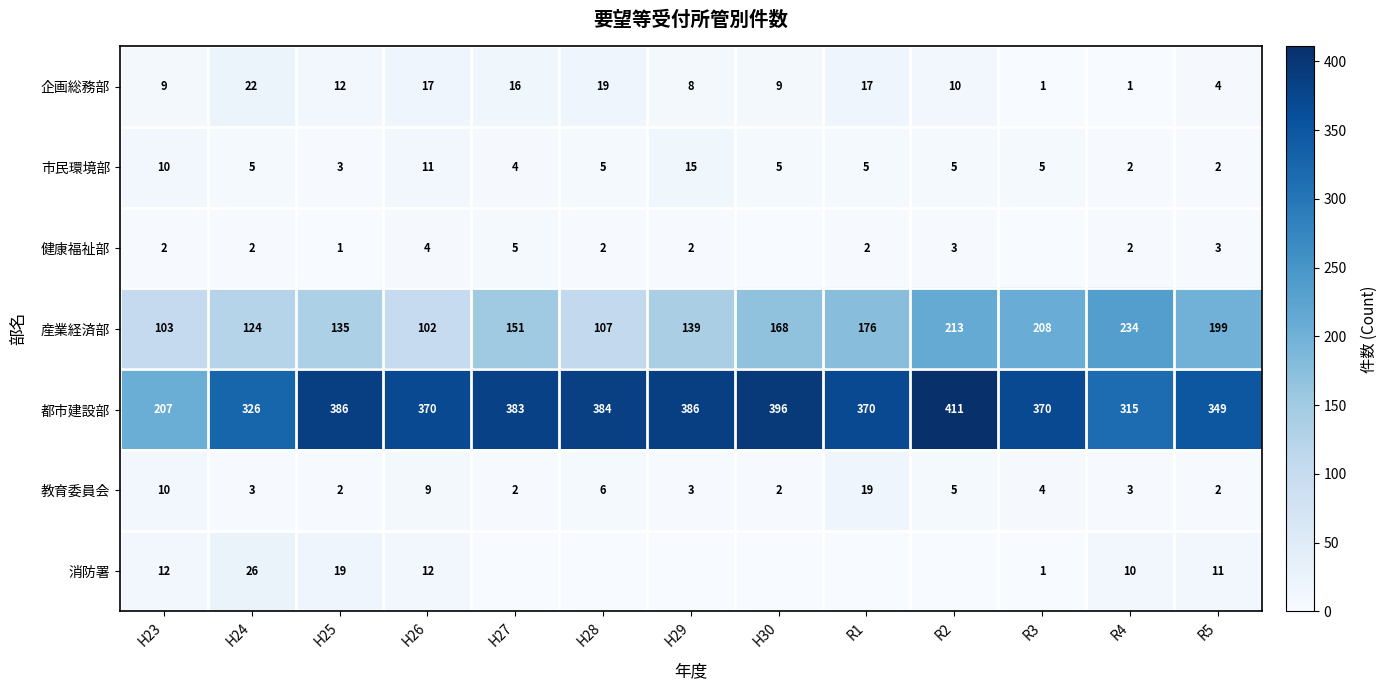

Is the value of 企画総務部 at H23 greater than the value of 市民環境部 at H29?

No